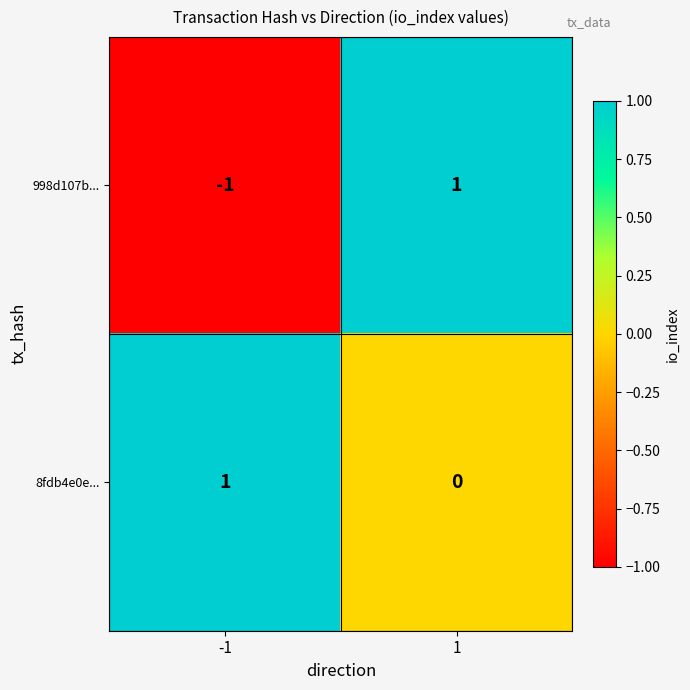

Is the value of 8fdb4e0e... at -1 greater than the value of 998d107b... at -1?

Yes